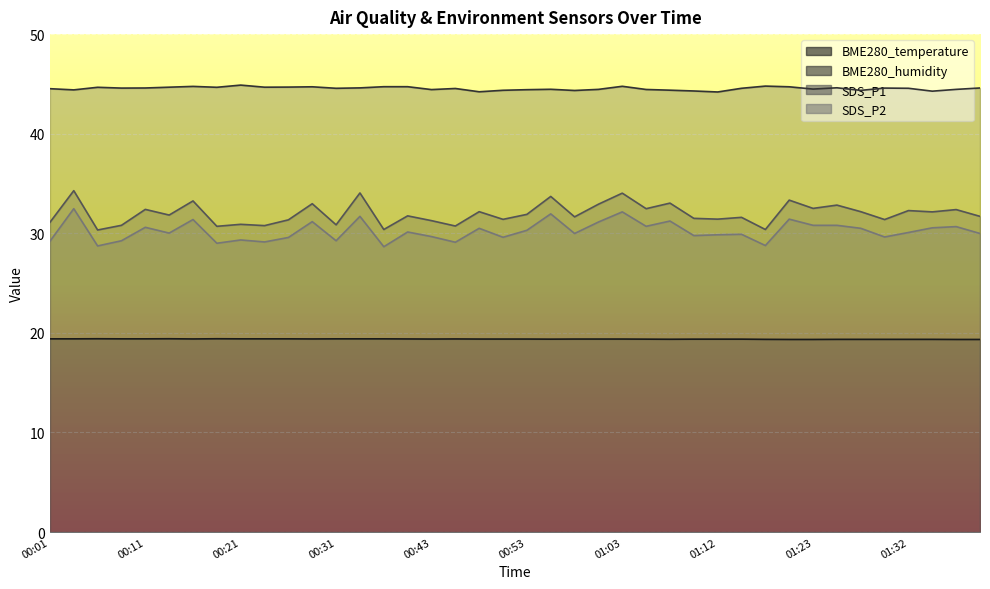

True or false: BME280_humidity and SDS_P1 cross at least once.

False